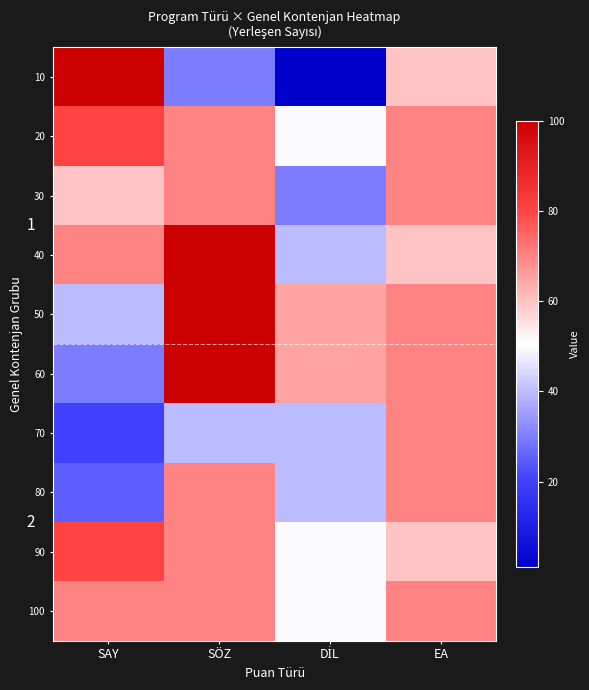

The 50 series shows 22 at DİL. True or false?

False